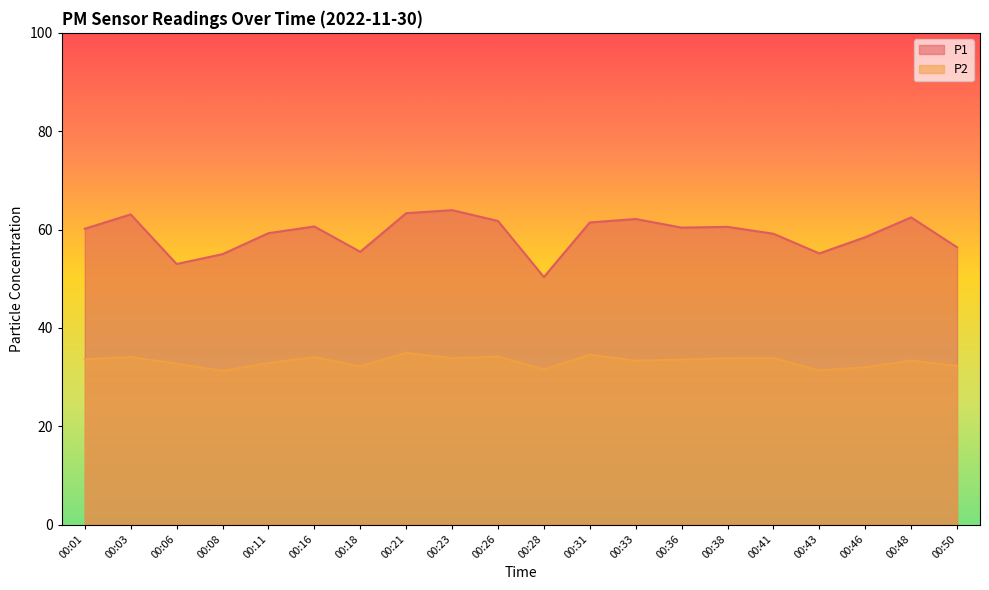

Rank the series at 00:50 from lowest to highest value.

P2, P1